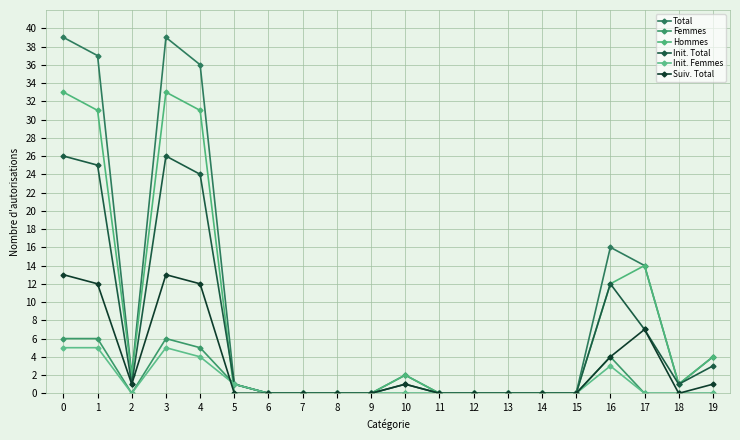

What are all the series names shown in the legend?

Total, Femmes, Hommes, Init. Total, Init. Femmes, Suiv. Total